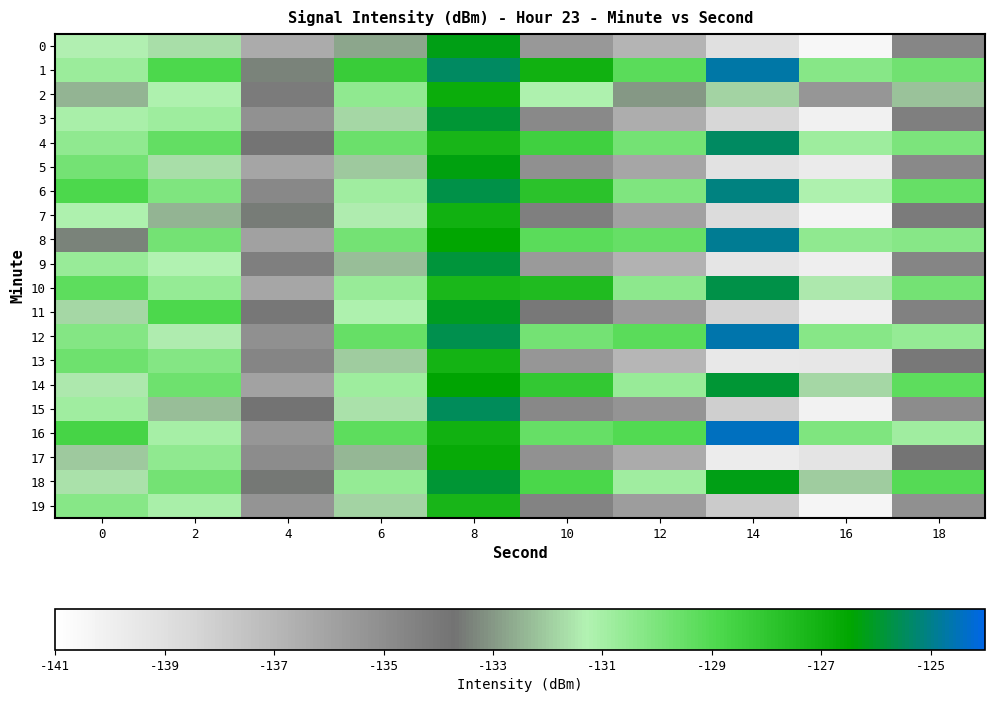

Which series has the largest range (max minus min)?

15